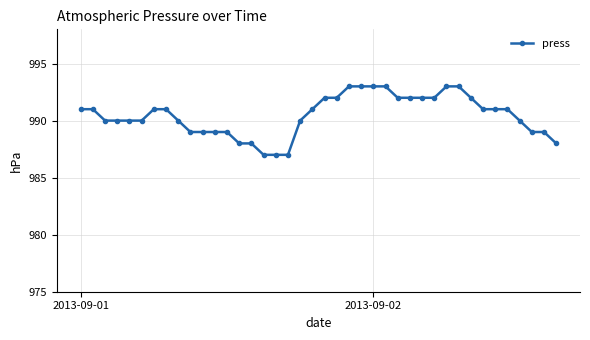

What is the value of the 13th point from the left?

989